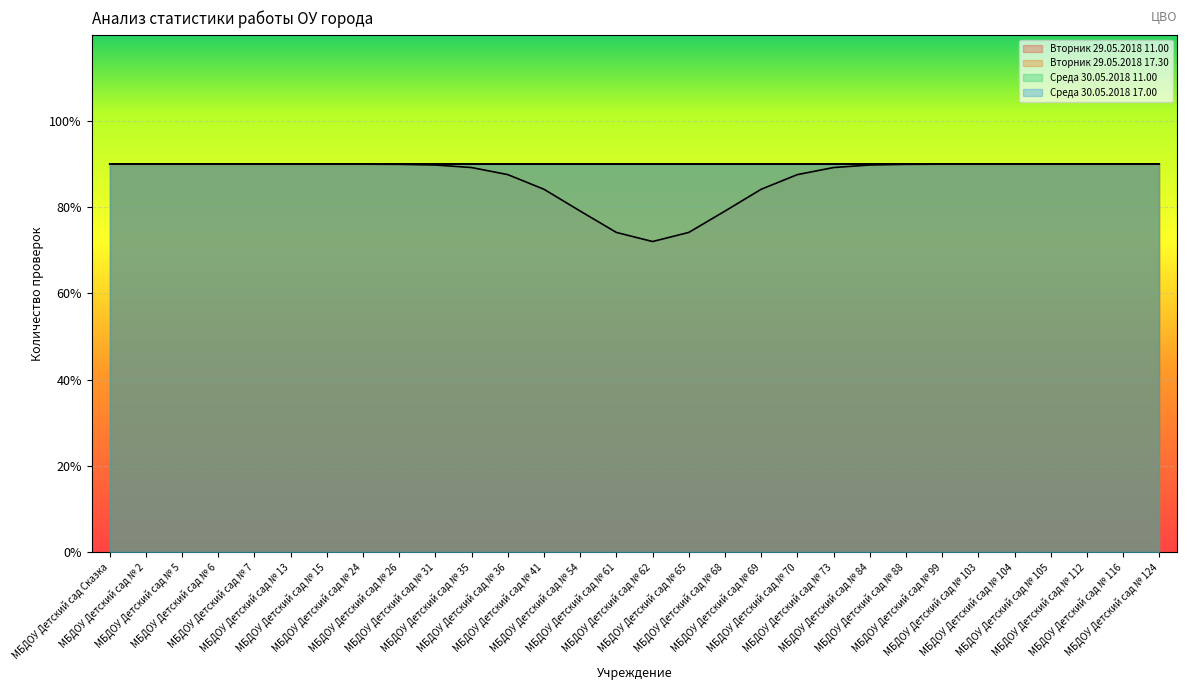

Count the number of data series in this chart.

4